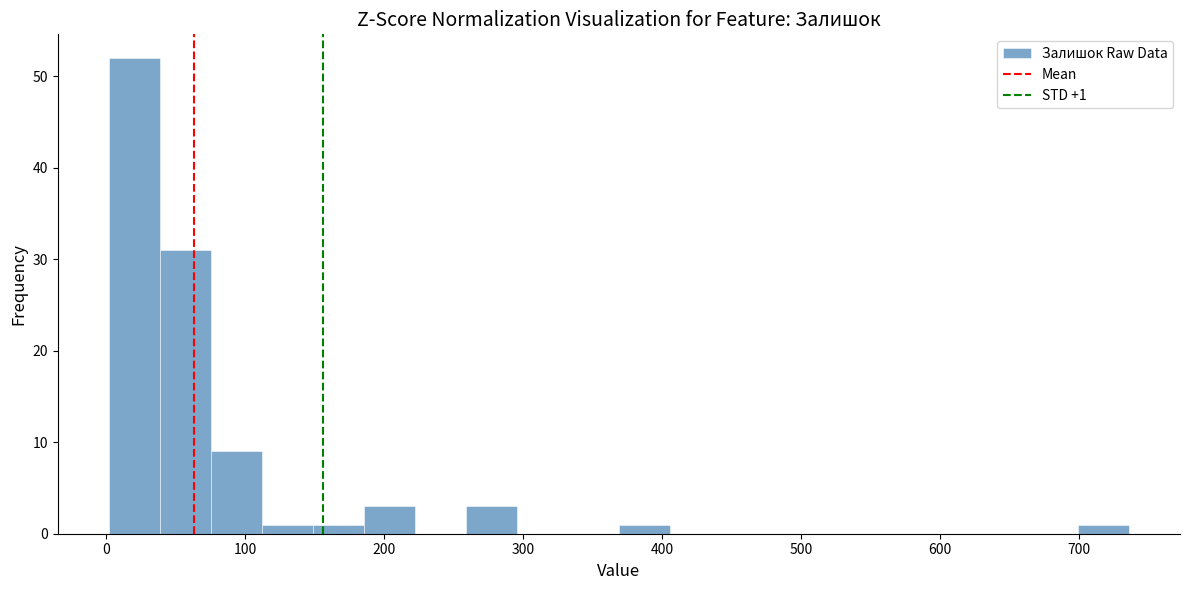

Around what value on the x-axis is the tallest bar? Give the approximate position of its centre, as read against the axis.

20